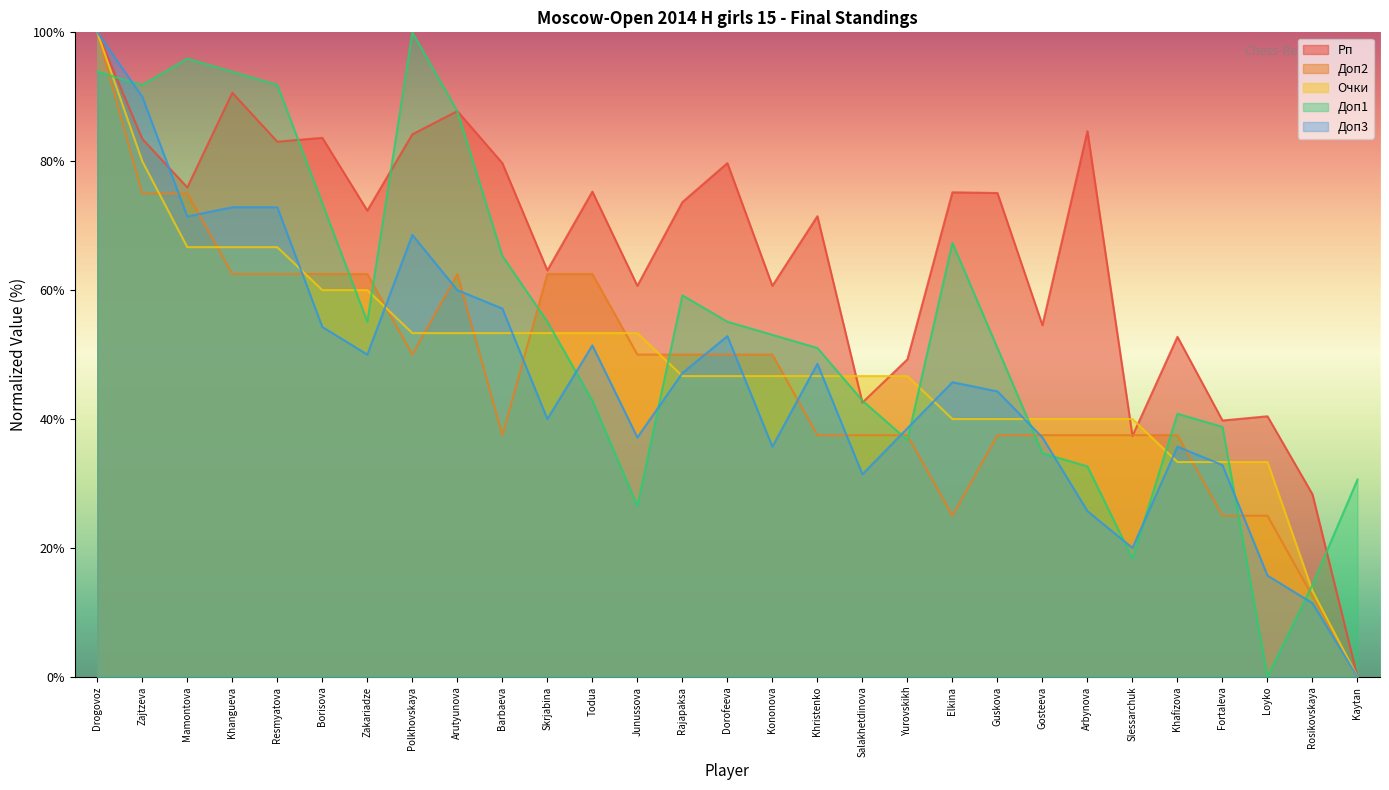

Between Resmyatova and Gosteeva, which series saw the biggest shift?

Доп1